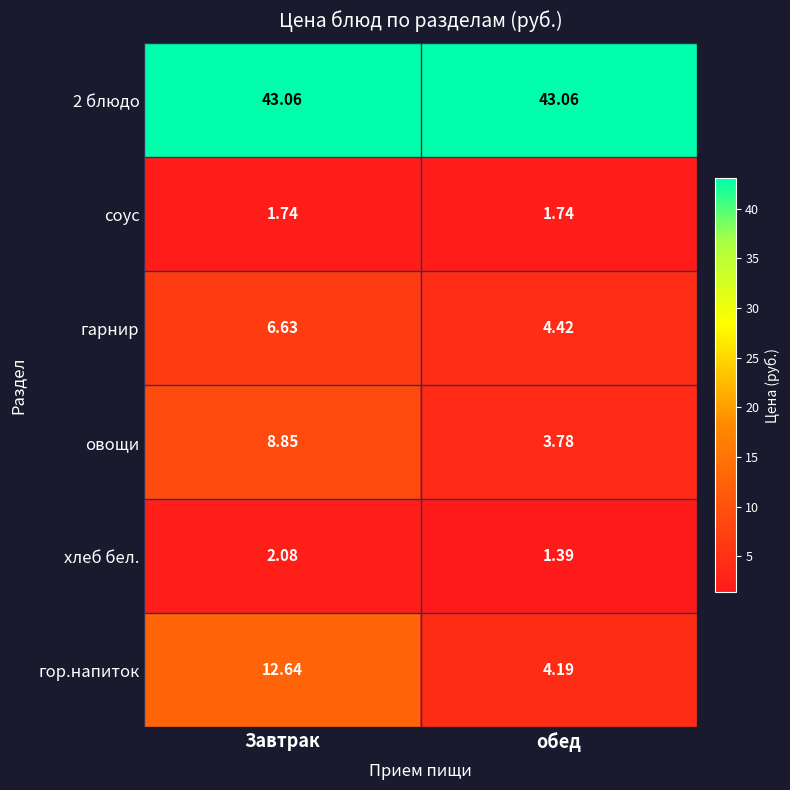

Which series changed the most between Завтрак and обед?

гор.напиток